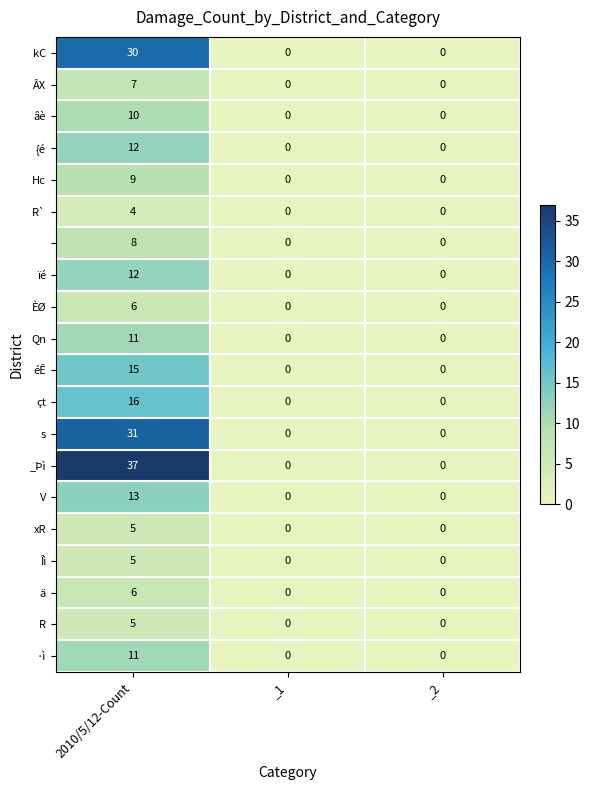

At which category is the sum across all series the highest?

2010/5/12-Count